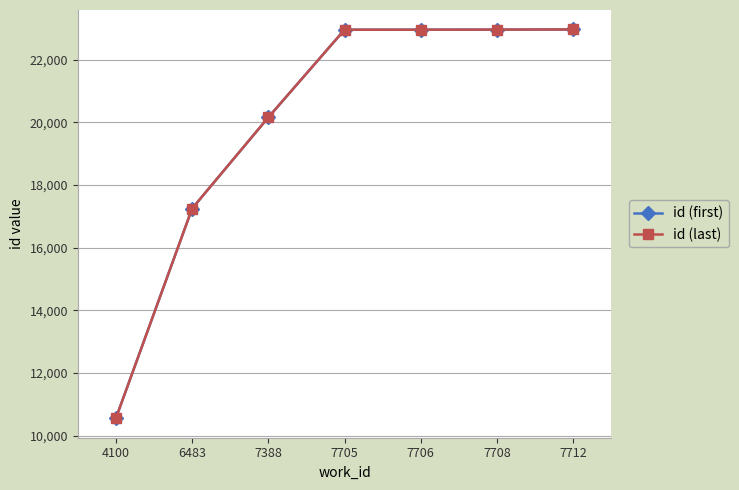

True or false: id (last) has more than 2 points higher than both neighbors.

False